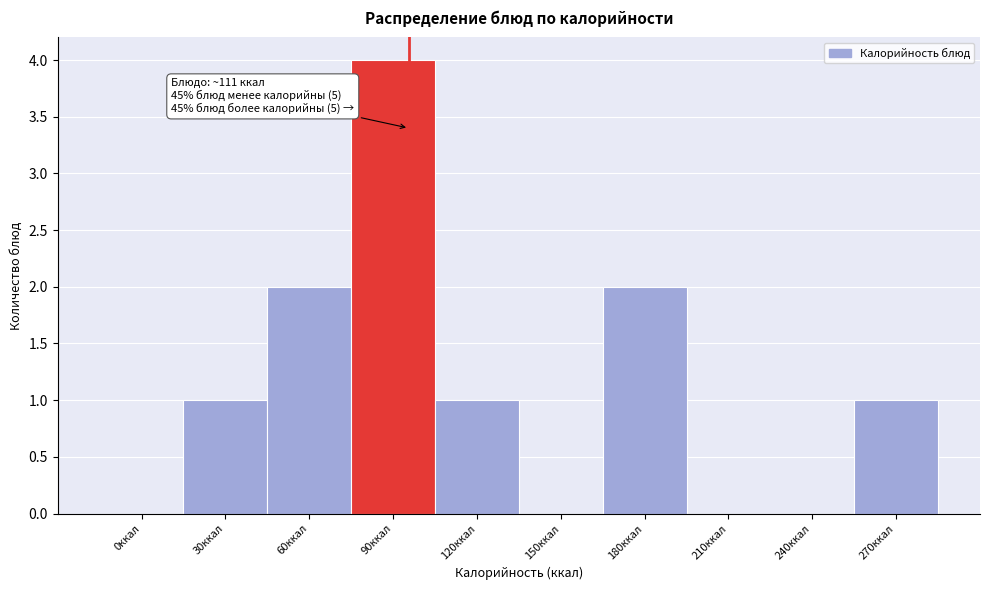

Reading right to left, transcribe all the data shown in this chart.

270ккал=1	240ккал=0	210ккал=0	180ккал=2	150ккал=0	120ккал=1	90ккал=4	60ккал=2	30ккал=1	0ккал=0